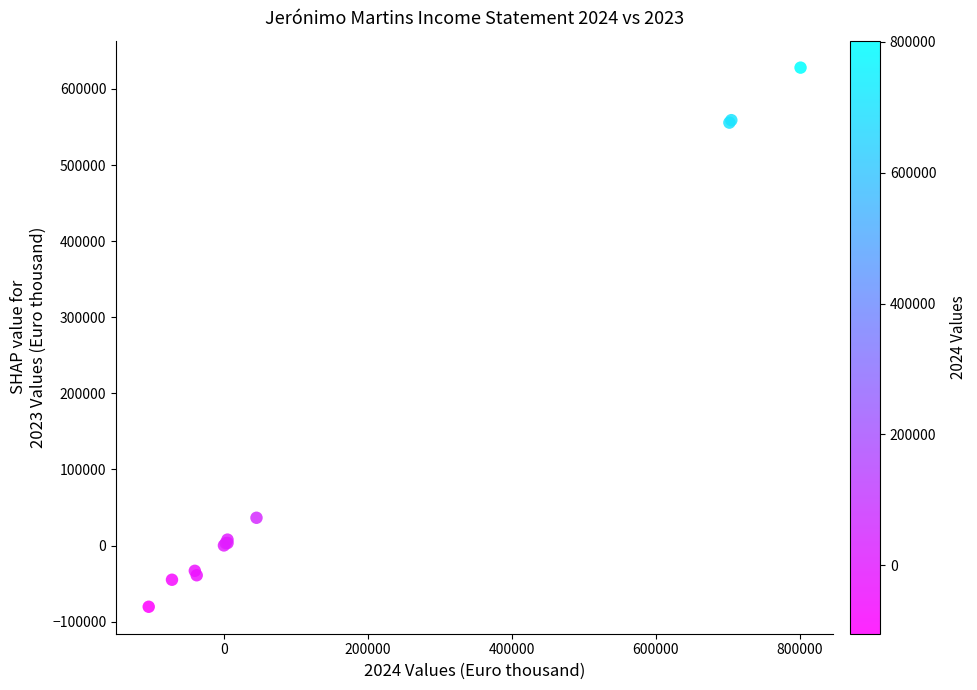

What Y value in the scatter plot is closest to 273795?

36572